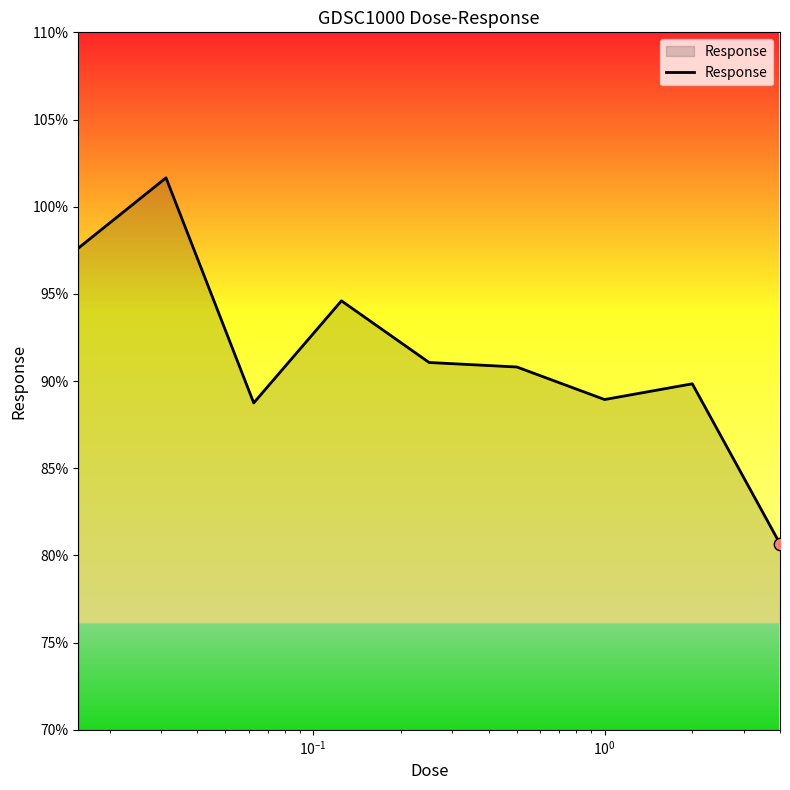

What is the smallest value displayed?

80.7